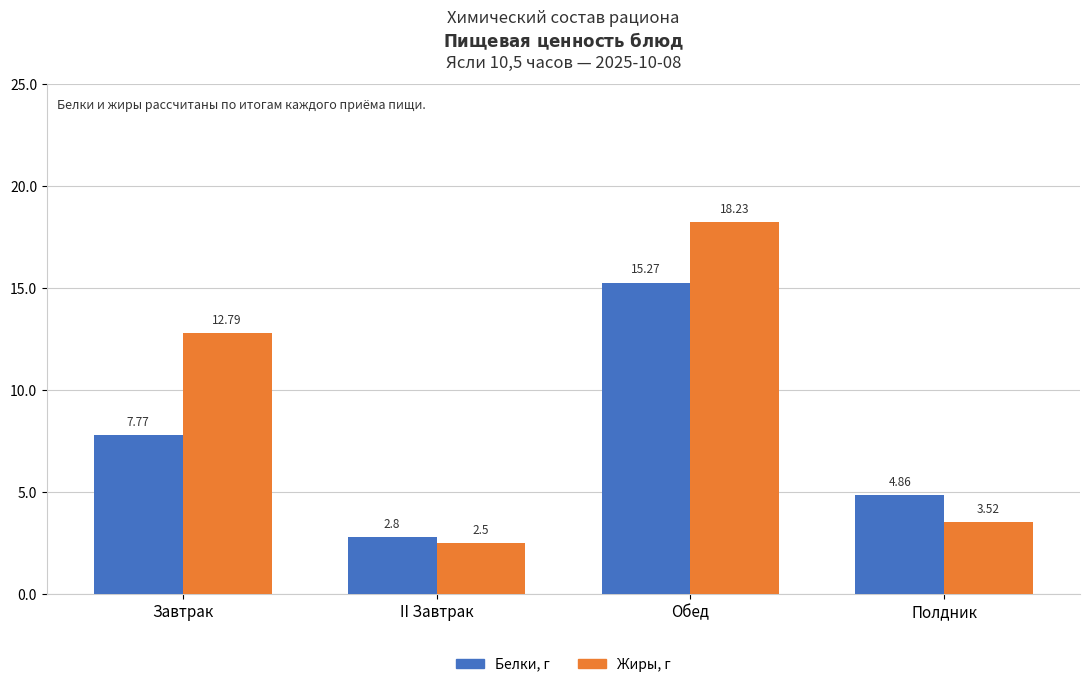

What position from the left is Полдник?

4